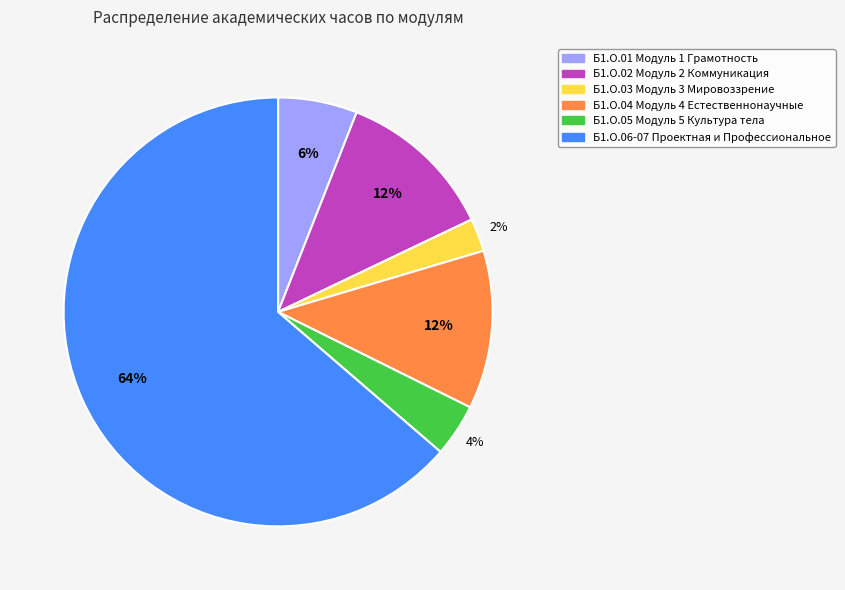

Is there any slice that represents more than half of the pie?

Yes